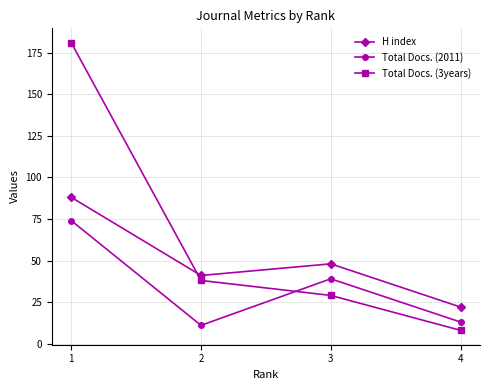

Reading left to right, list all the values displayed in this chart.

H index: 88	41	48	22
Total Docs. (2011): 74	11	39	13
Total Docs. (3years): 181	38	29	8